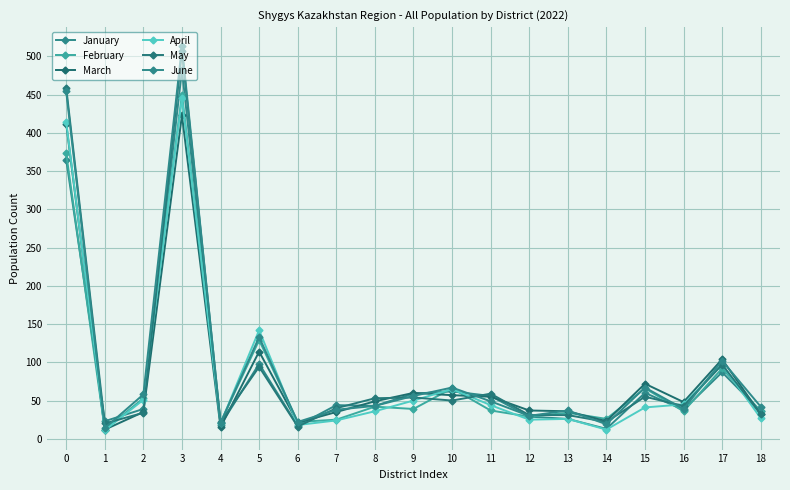

At which category does January reach its first local valley?

1